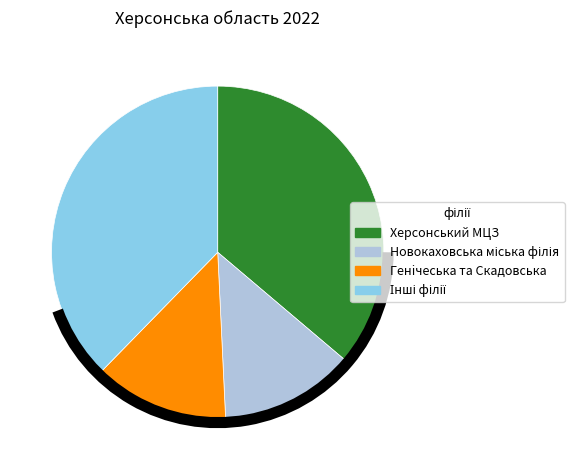

The Генiчеська та Скадовська slice represents 20% of the pie. True or false?

False